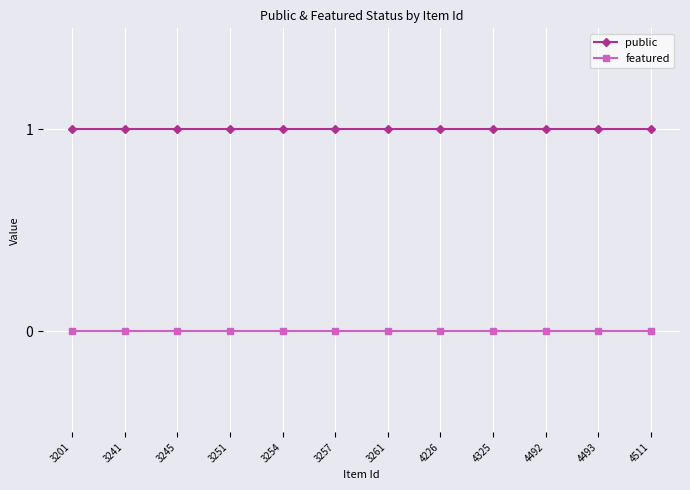

True or false: public has a value of 0 at 4492.

False